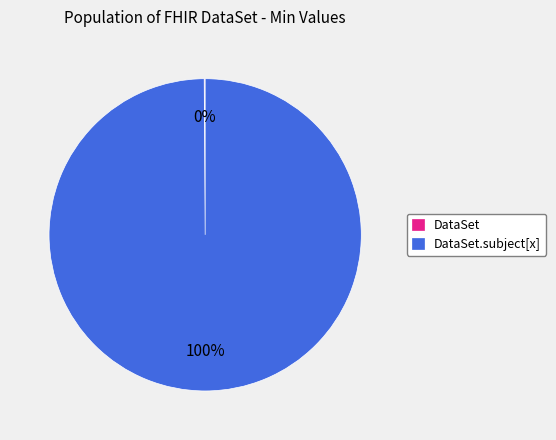

To the nearest percent, what is the average slice percentage?

50%